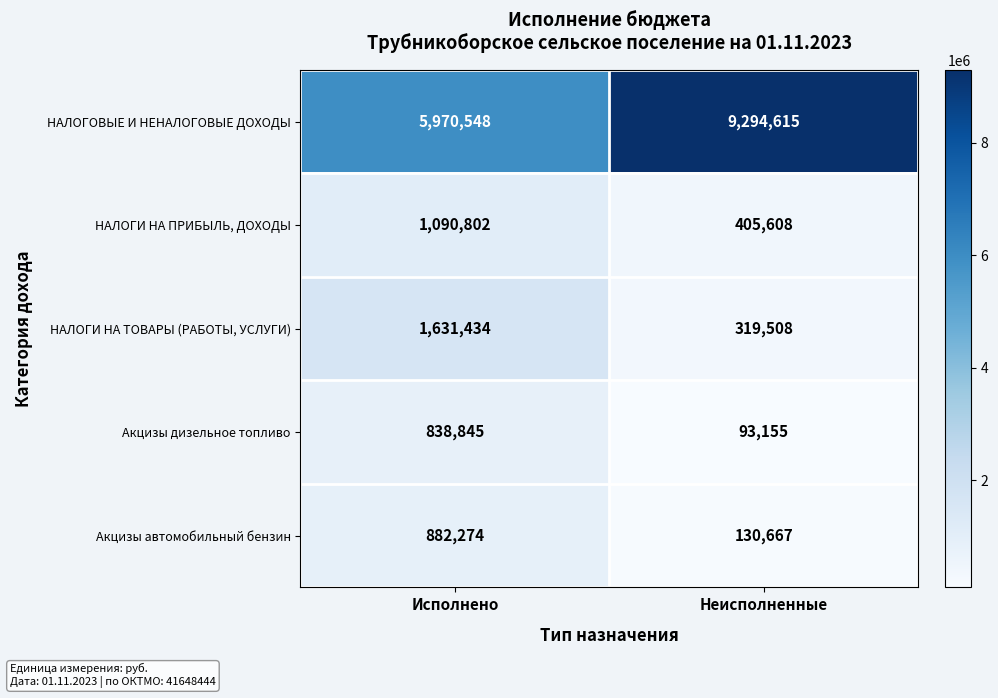

Which series changed the most between Исполнено and Неисполненные?

НАЛОГОВЫЕ И НЕНАЛОГОВЫЕ ДОХОДЫ